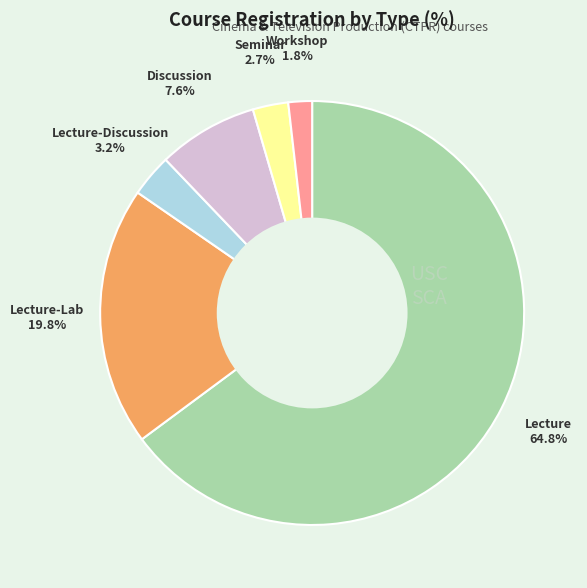

Is there a majority slice in this chart?

Yes